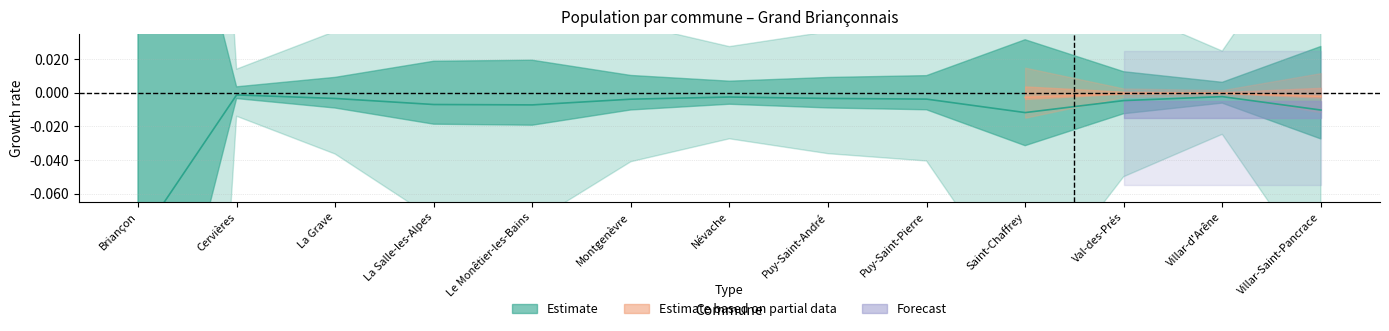

True or false: the data shows -0.0 at Cervières.

False